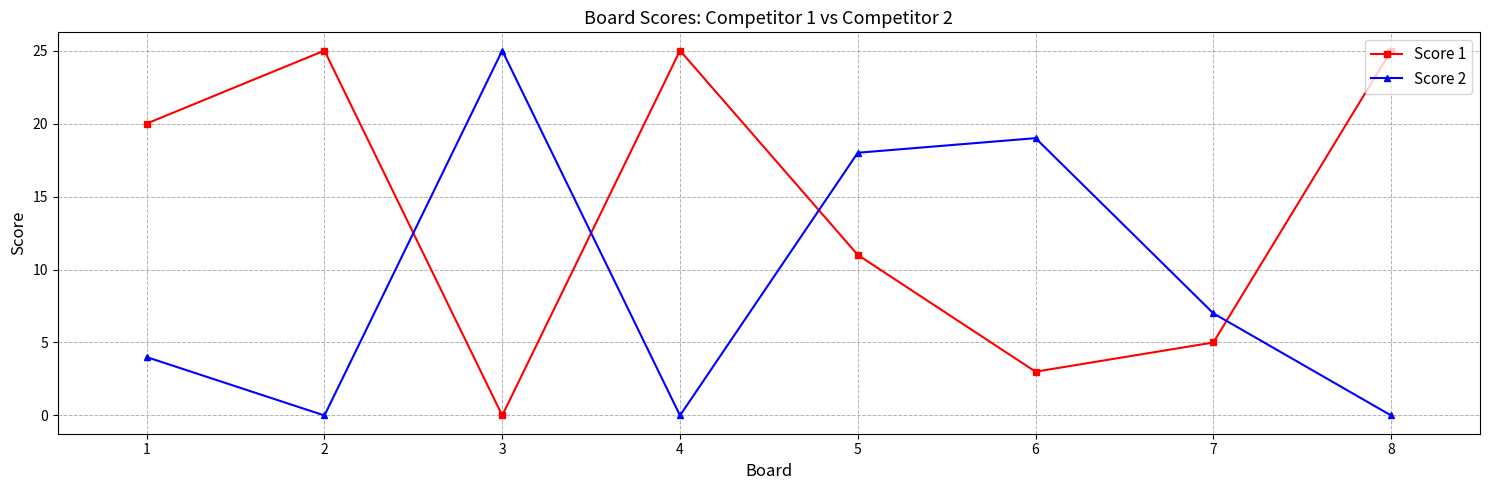

The value of Score 2 at 3 is 25. True or false?

True